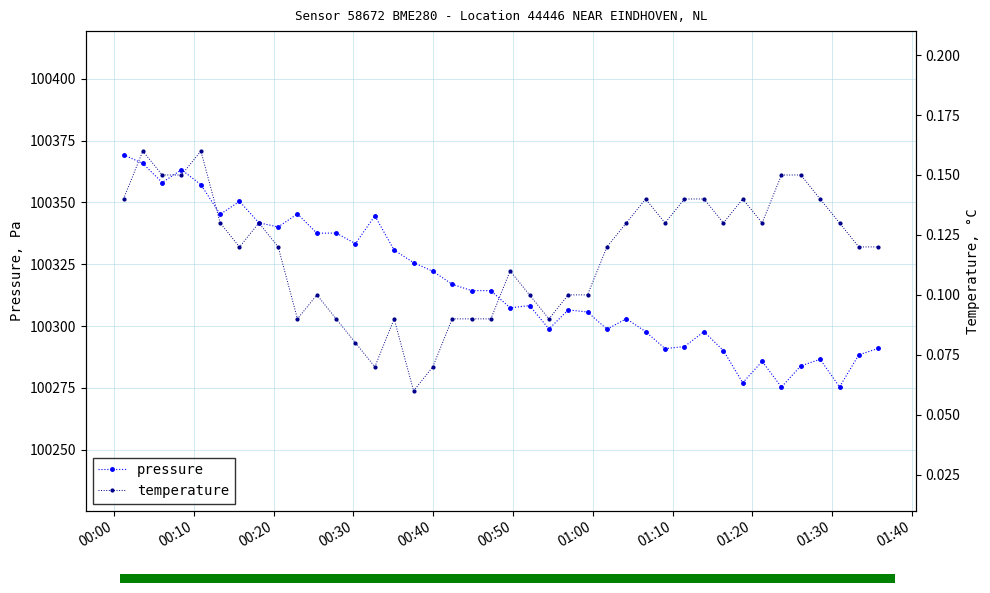

How many data points in pressure are less than 100314?

20